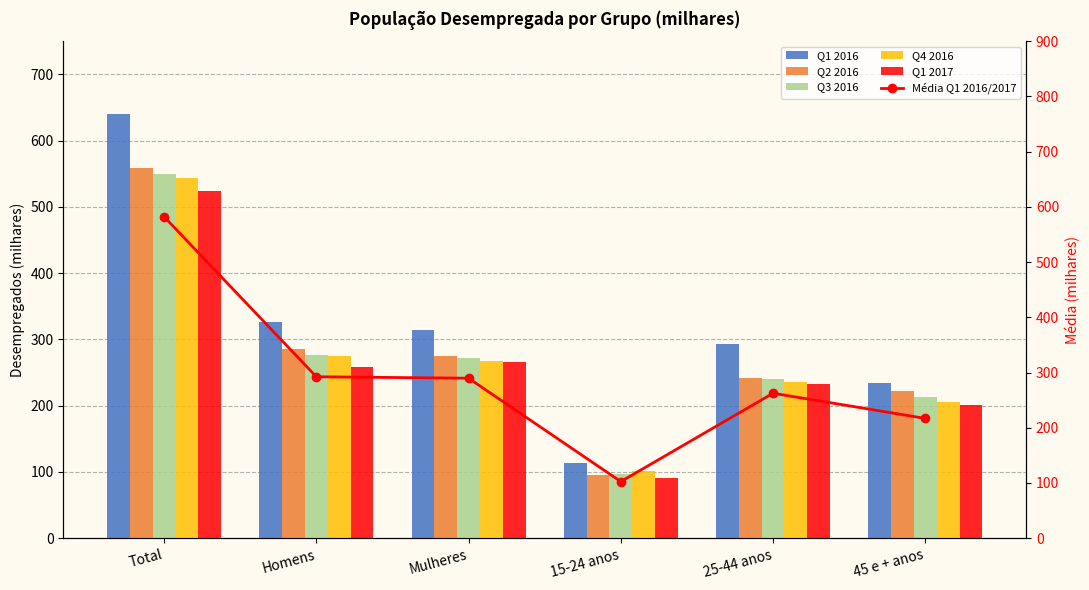

Reading right to left, what are all the values shown in this chart?

Q1 2016: 233.6	293.0	113.5	314.1	326.1	640.2
Q2 2016: 221.4	242.5	95.4	274.3	285.0	559.3
Q3 2016: 212.4	240.6	96.5	272.4	277.1	549.5
Q4 2016: 205.8	235.6	101.8	267.4	275.7	543.2
Q1 2017: 200.3	232.0	91.6	265.3	258.6	523.9
Média Q1 2016/2017: 216.9	262.5	102.5	289.7	292.4	582.0